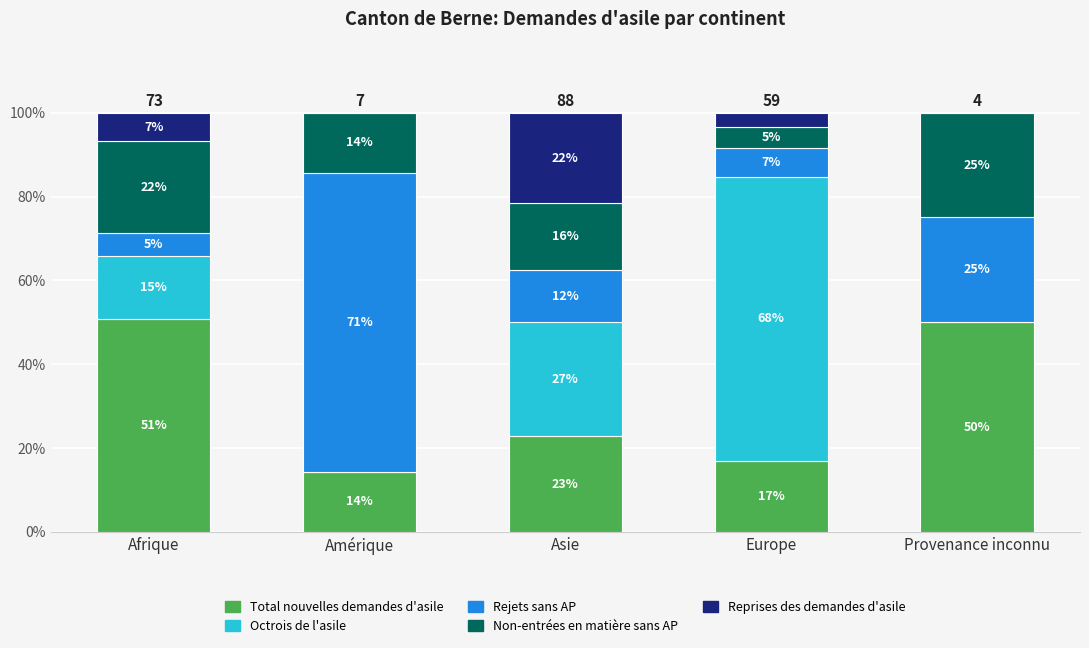

The value of Reprises des demandes d'asile at Europe is 1.1. True or false?

False